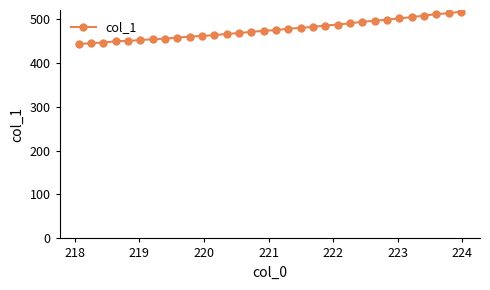

What is the greatest value displayed?

516.1